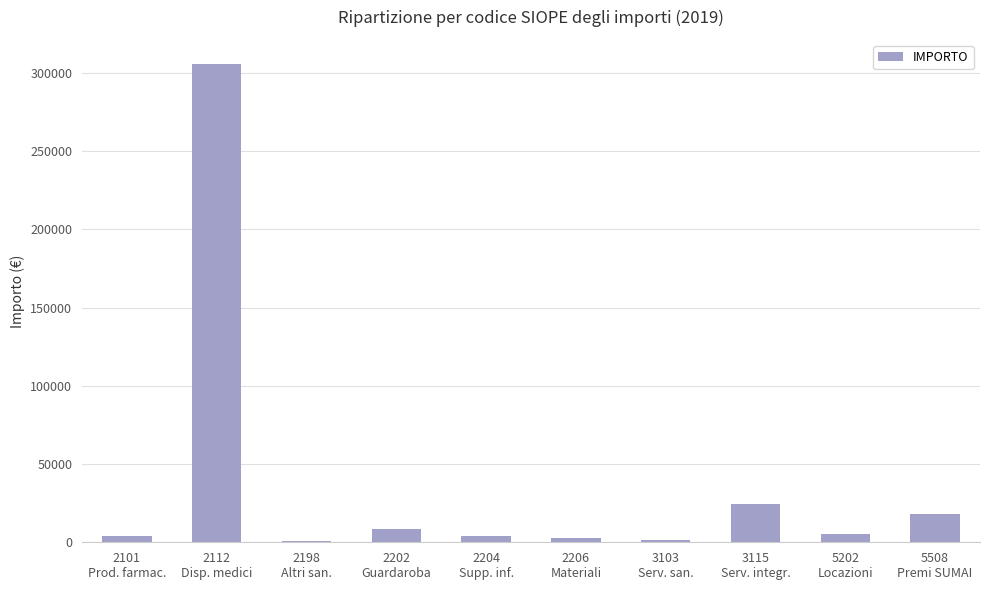

What is the difference between the maximum and minimum values?

304774.9